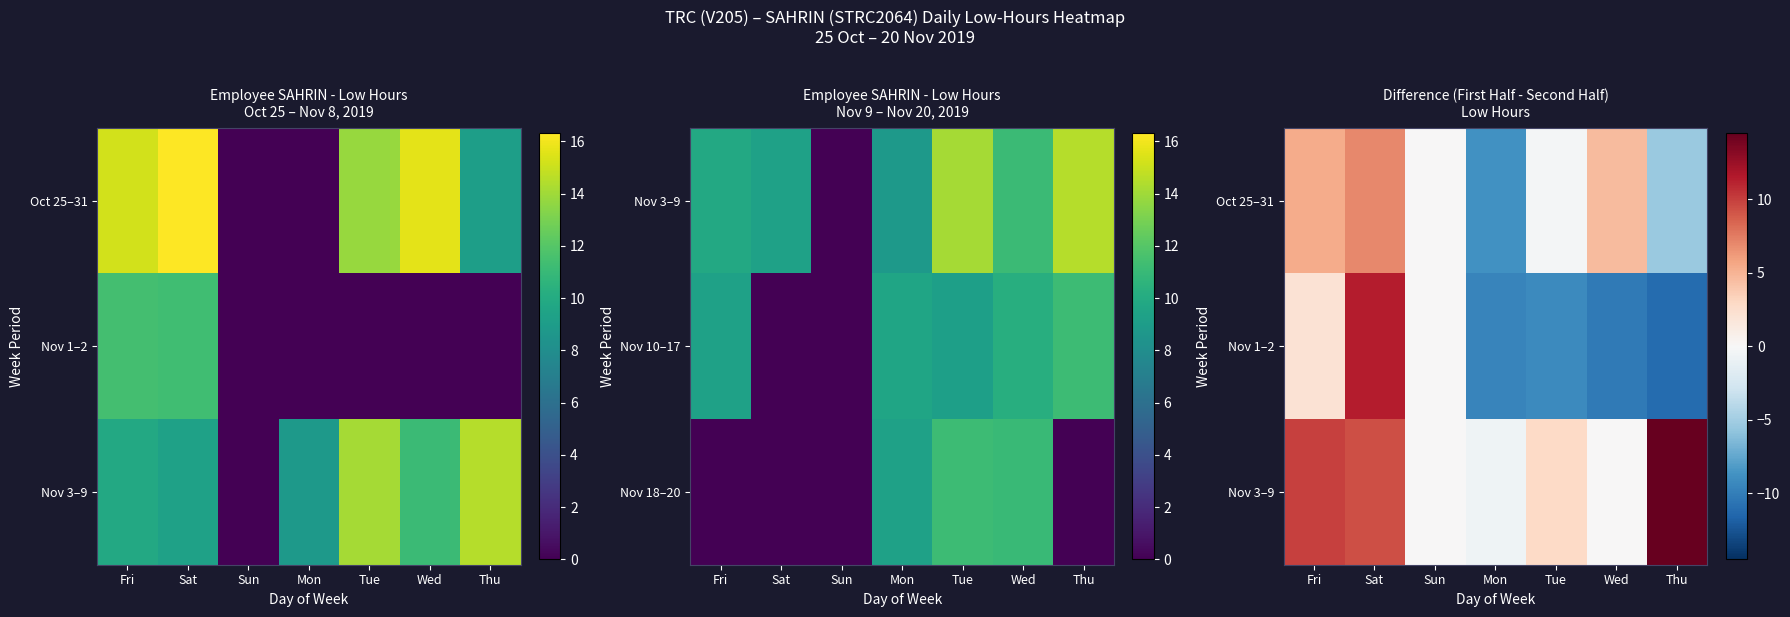

True or false: Oct 25–31 has a value of 7.0 at Sat.

True